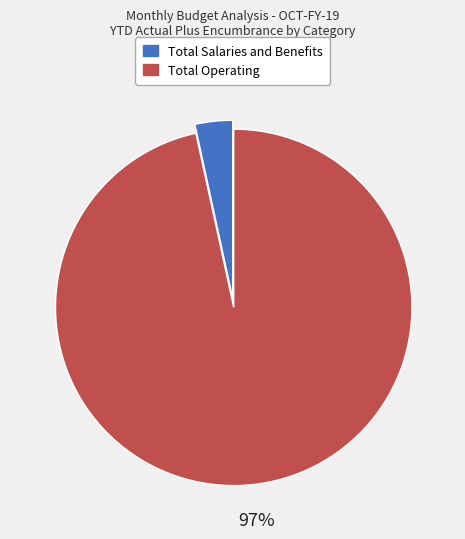

How many segments does this pie chart have?

2